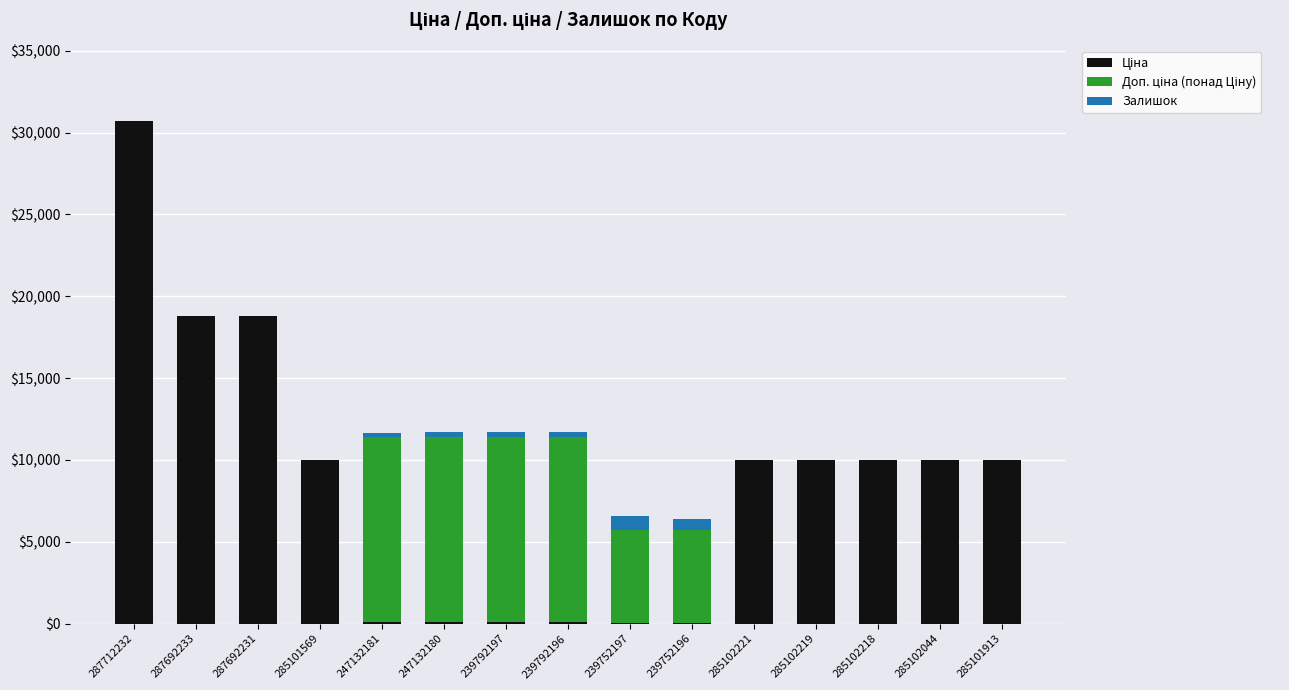

At which category is the sum across all series the highest?

287712232